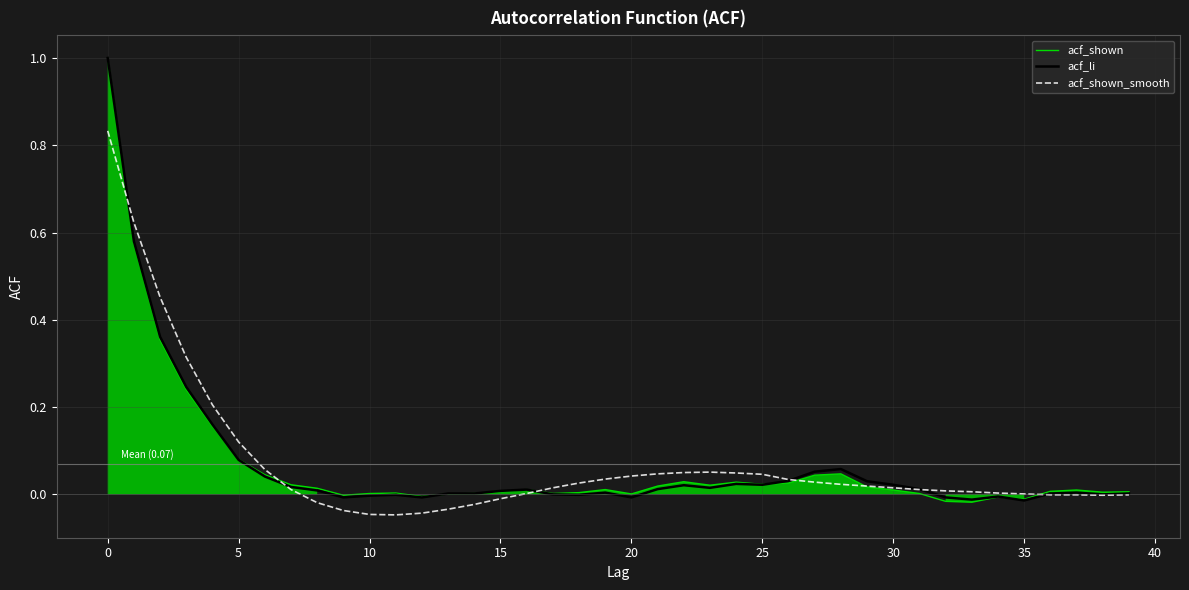

What is the sum of all acf_shown values?

2.8